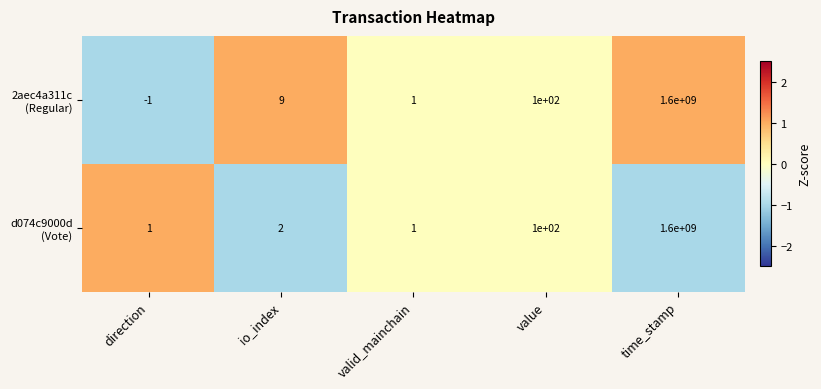

At which category is the sum across all series the highest?

time_stamp